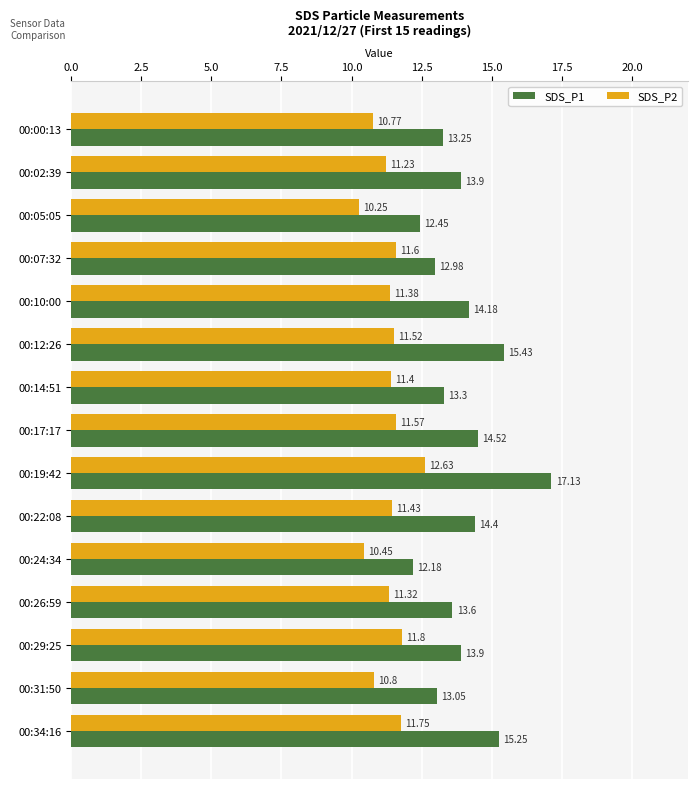

Between 00:02:39 and 00:10:00, which series saw the biggest shift?

SDS_P1